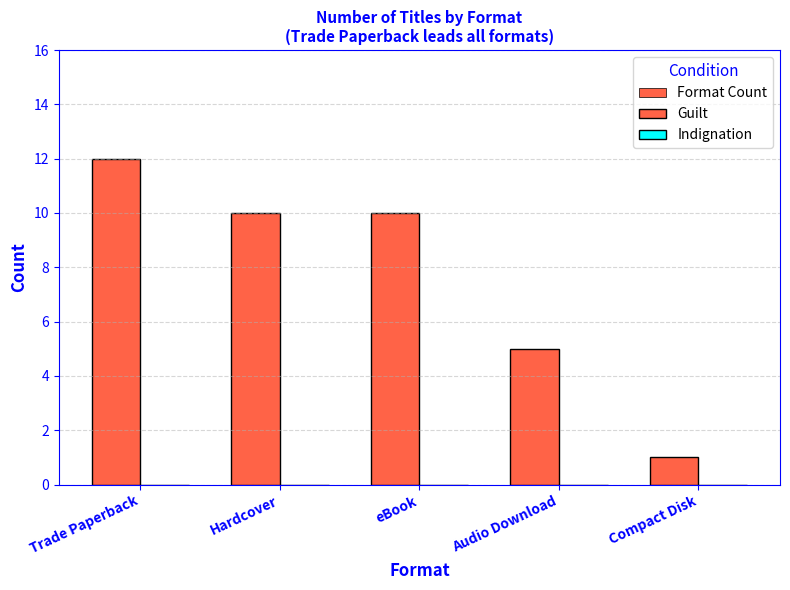

Rank the categories by Format Count value from lowest to highest.

Compact Disk, Audio Download, Hardcover, eBook, Trade Paperback